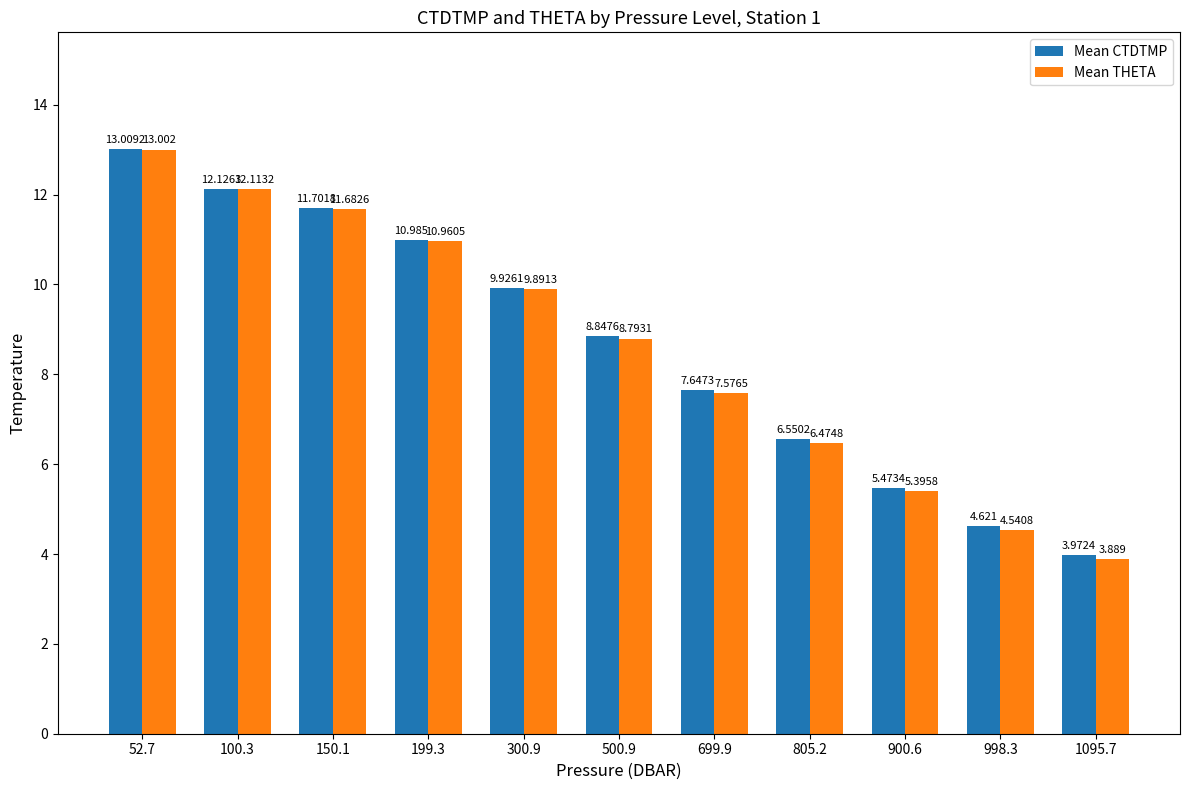

At which label is Mean CTDTMP closest to 8?

699.9